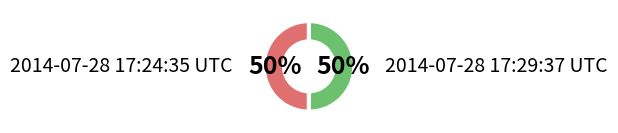

Combined, do 2014-07-28 17:24:35 UTC and 2014-07-28 17:29:37 UTC account for over 50%?

Yes